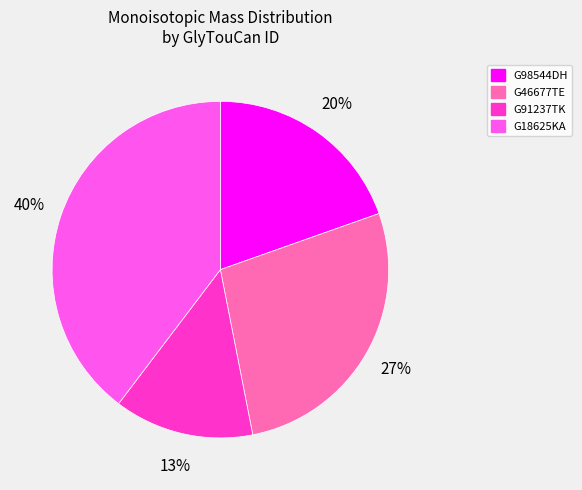

Is there any slice that represents more than half of the pie?

No